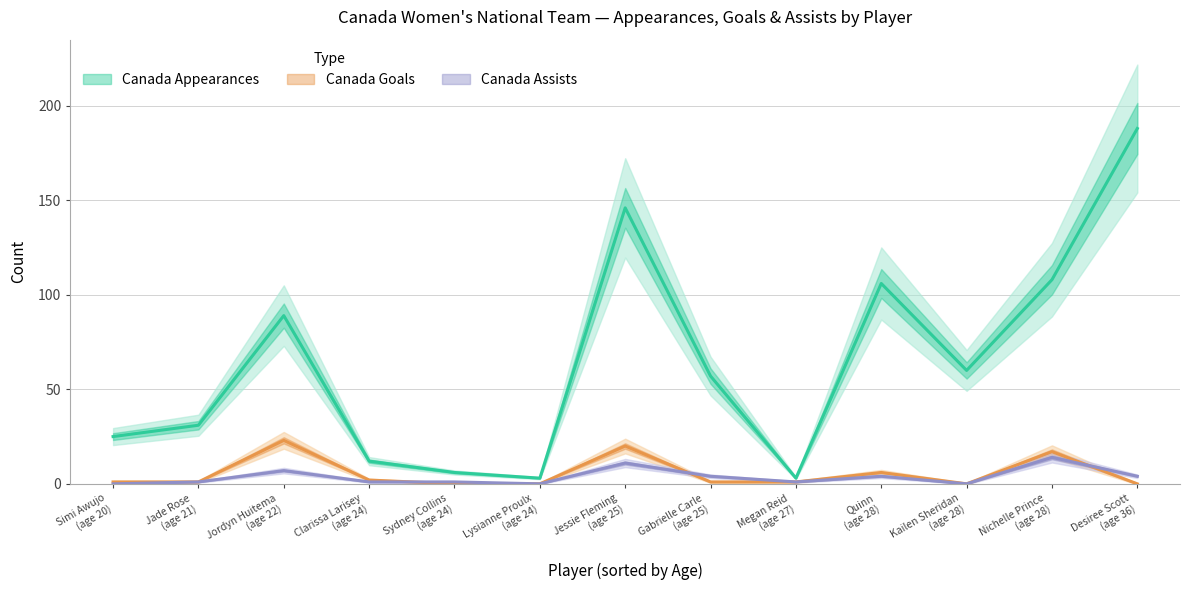

At Jordyn Huitema, list the series in order from largest to smallest.

Canada Appearances, Canada Goals, Canada Assists